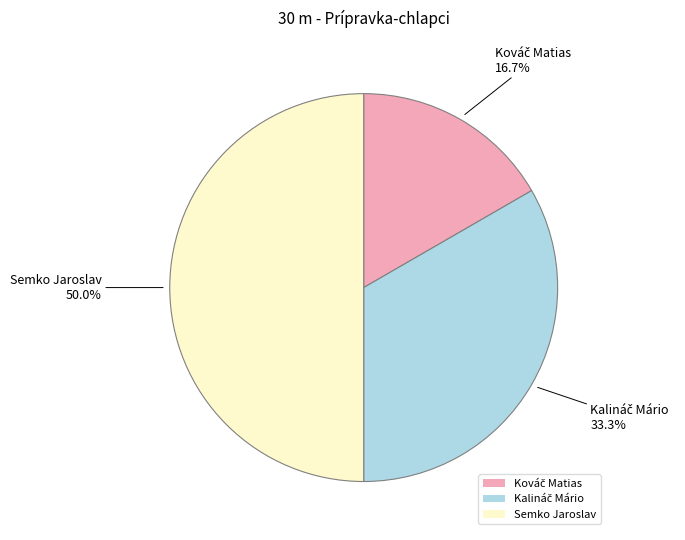

What is the largest slice in the pie chart?

Semko Jaroslav